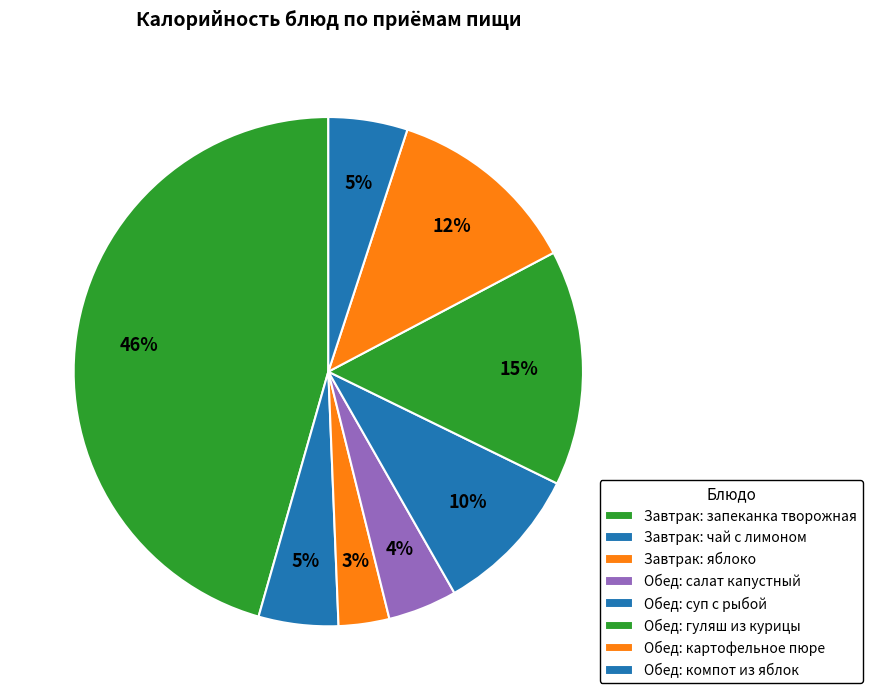

How many segments does this pie chart have?

8